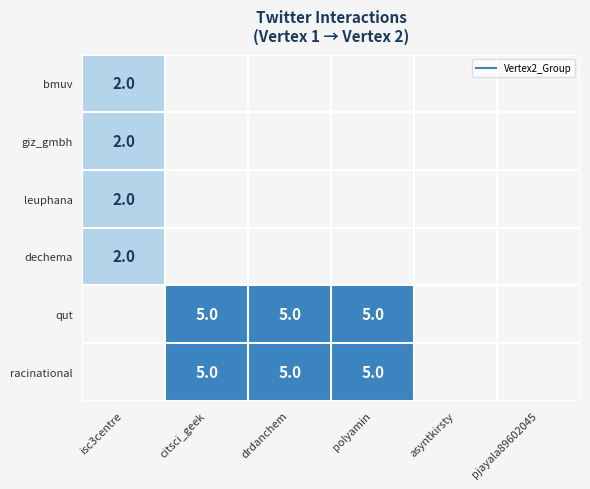

List the series in order of their peak value, lowest first.

bmuv, giz_gmbh, leuphana, dechema, qut, racinational